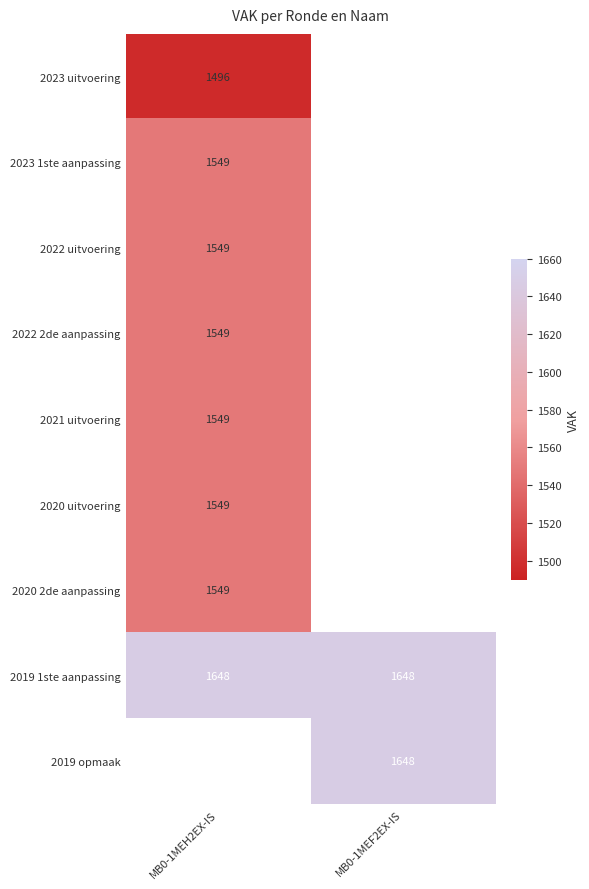

The 2023 uitvoering series shows 1496 at MB0-1MEH2EX-IS. True or false?

True